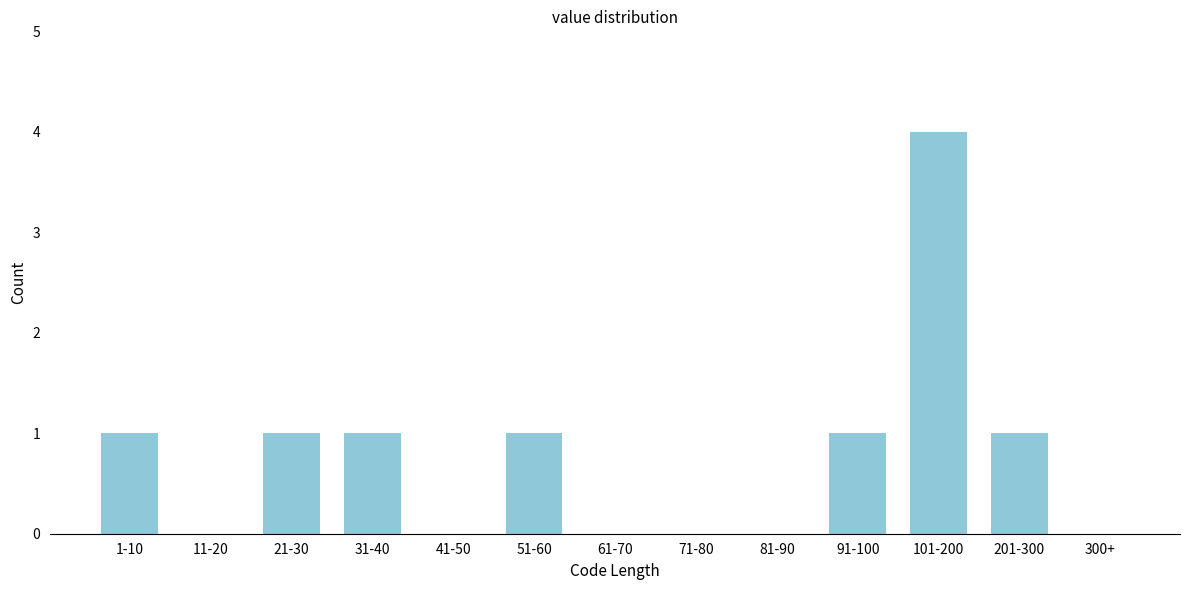

Reading left to right, what are all the values shown in this chart?

1-10=1	11-20=0	21-30=1	31-40=1	41-50=0	51-60=1	61-70=0	71-80=0	81-90=0	91-100=1	101-200=4	201-300=1	300+=0